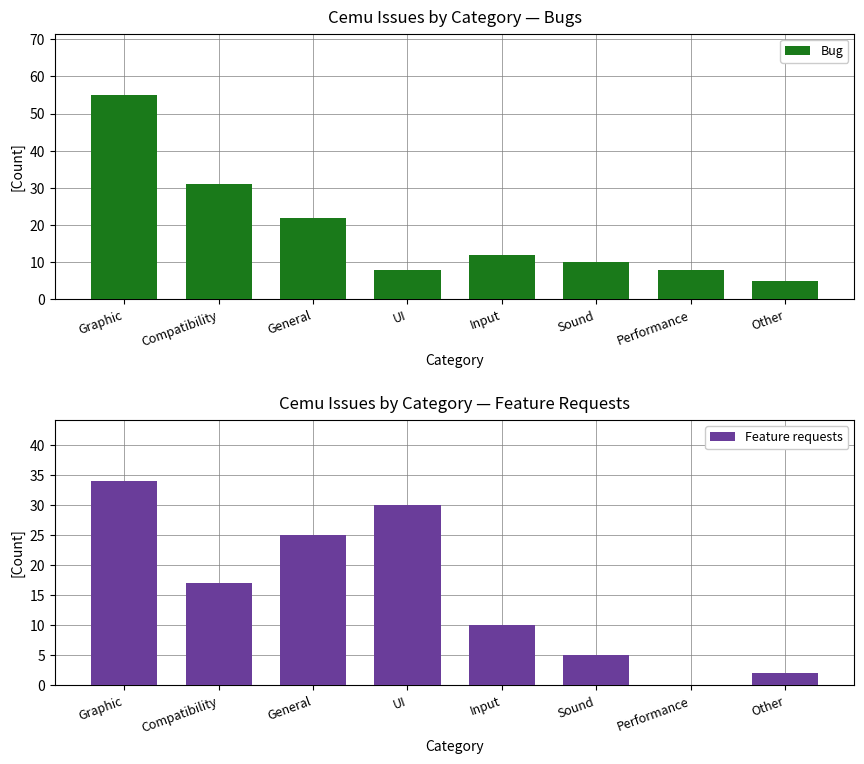

The value of Feature requests at Compatibility is 29. True or false?

False